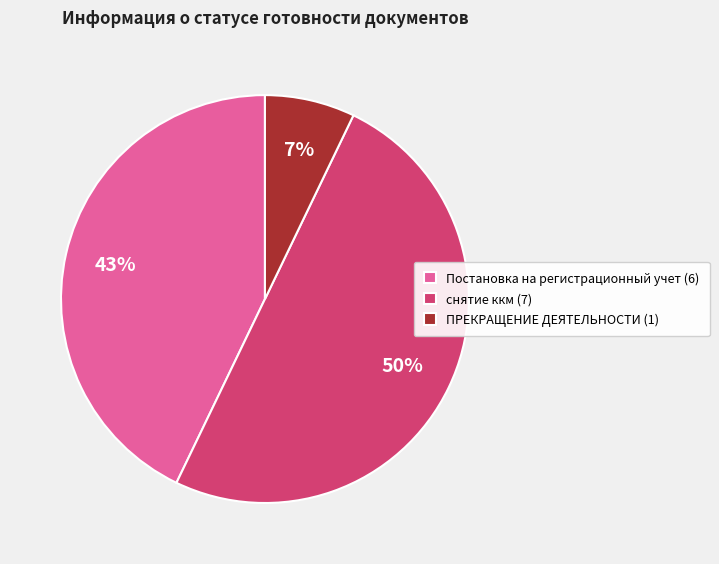

What percentage is the Постановка на регистрационный учет slice, to the nearest percent?

43%